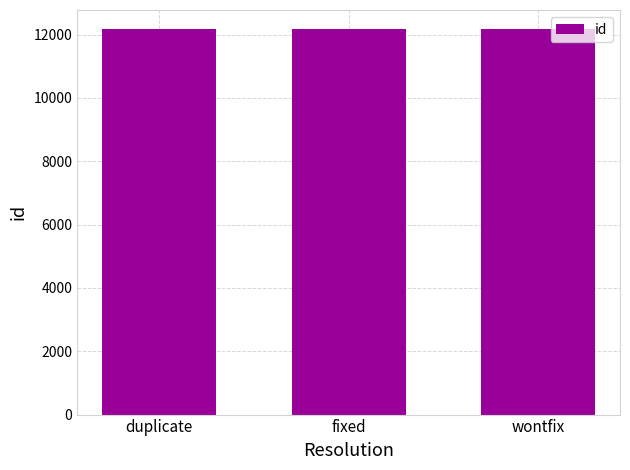

What is the average value?

12167